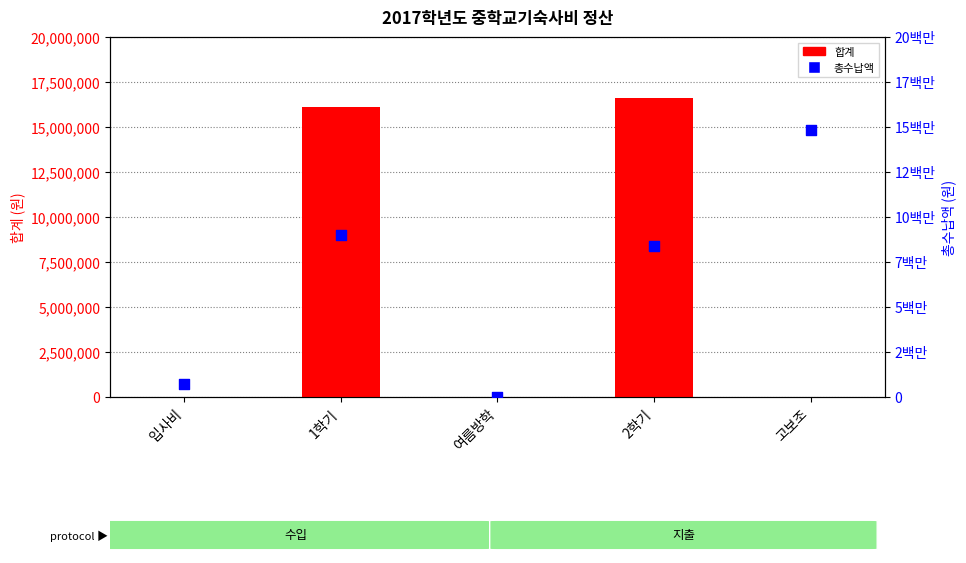

Which series has the largest Y range (max minus min)?

합계